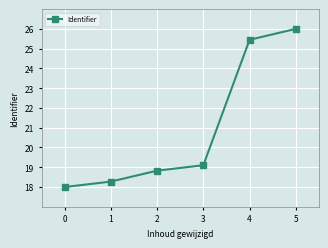

What is the average value?

20.9